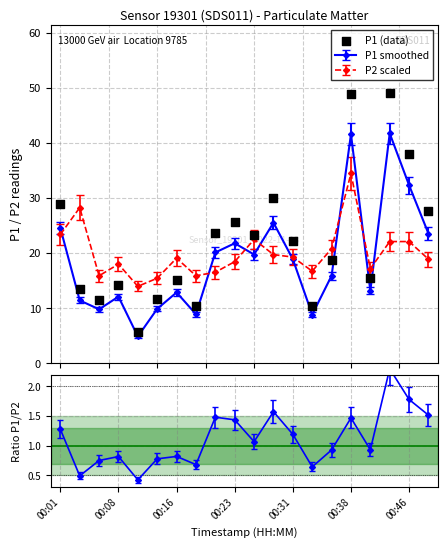

What is the change in value from 00:38 to 18?

+26.4